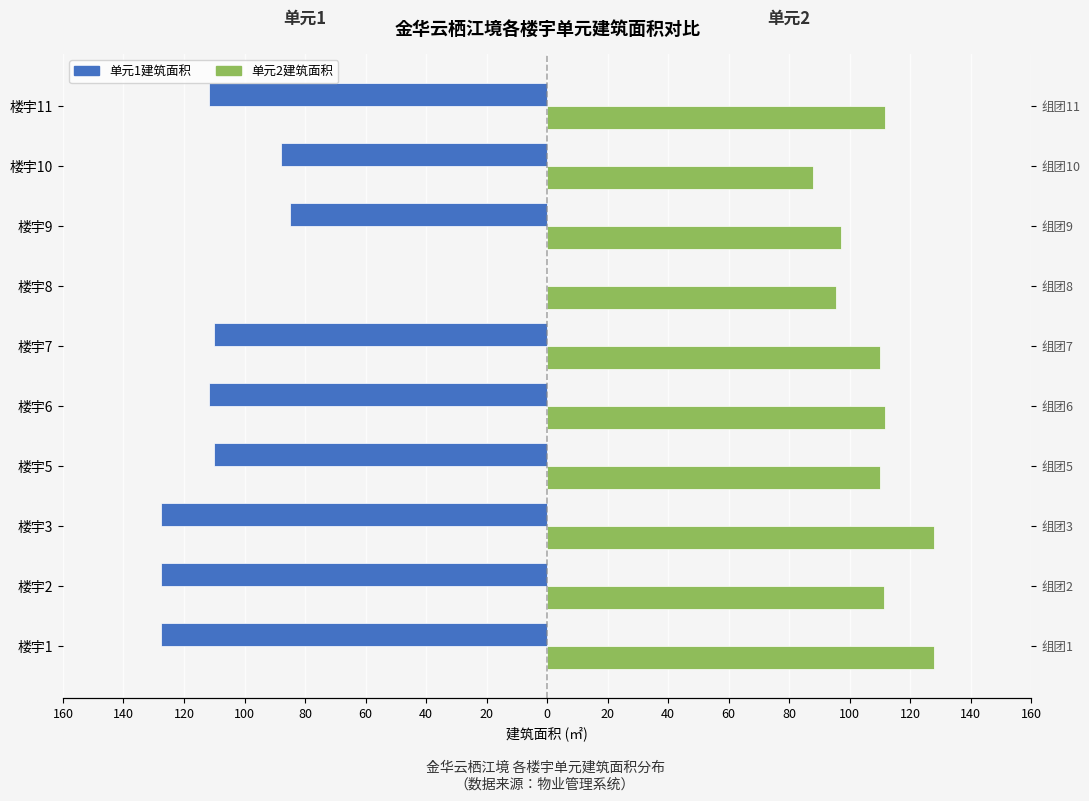

Reading left to right, what are all the values shown in this chart?

单元1建筑面积: -127.7	-127.7	-127.7	-110.1	-111.7	-110.1	0.0	-85.0	-87.8	-111.7
单元2建筑面积: 127.7	111.3	127.7	110.1	111.7	110.1	95.5	97.1	87.8	111.7